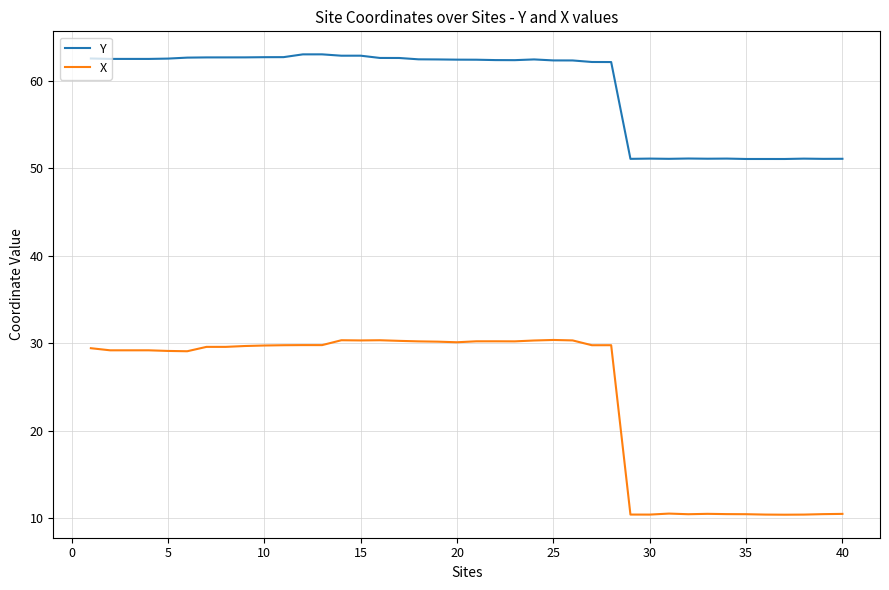

What is the smallest value displayed?

10.4